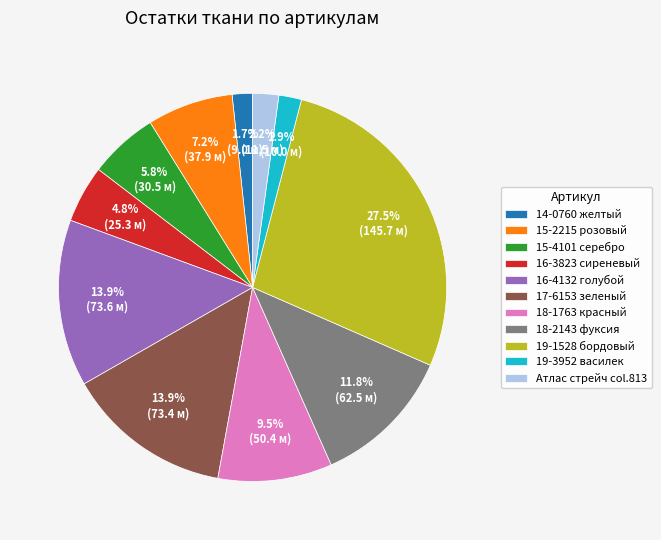

Which slice is the largest?

19-1528 бордовый